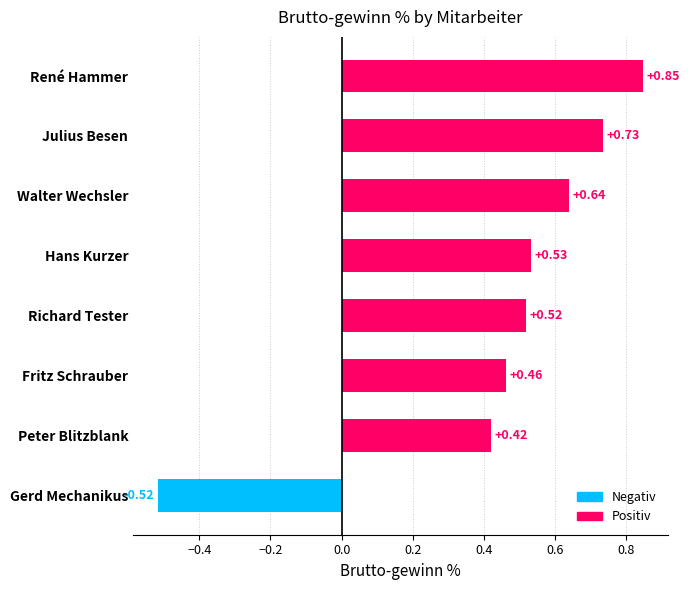

How many data points are less than 0?

1